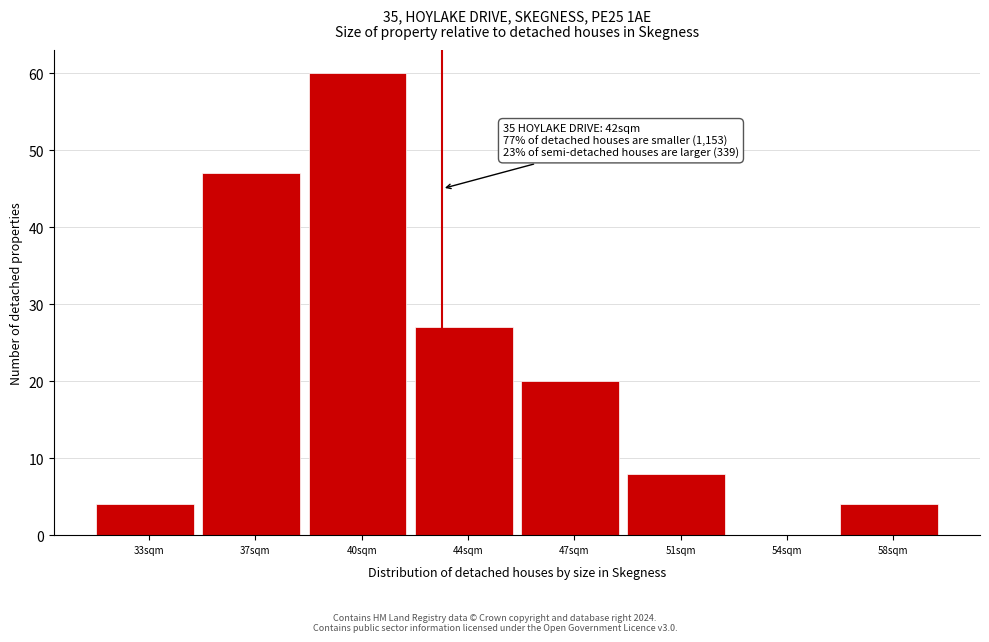

Which range on the x-axis has the tallest bar?

38.5 to 42.0